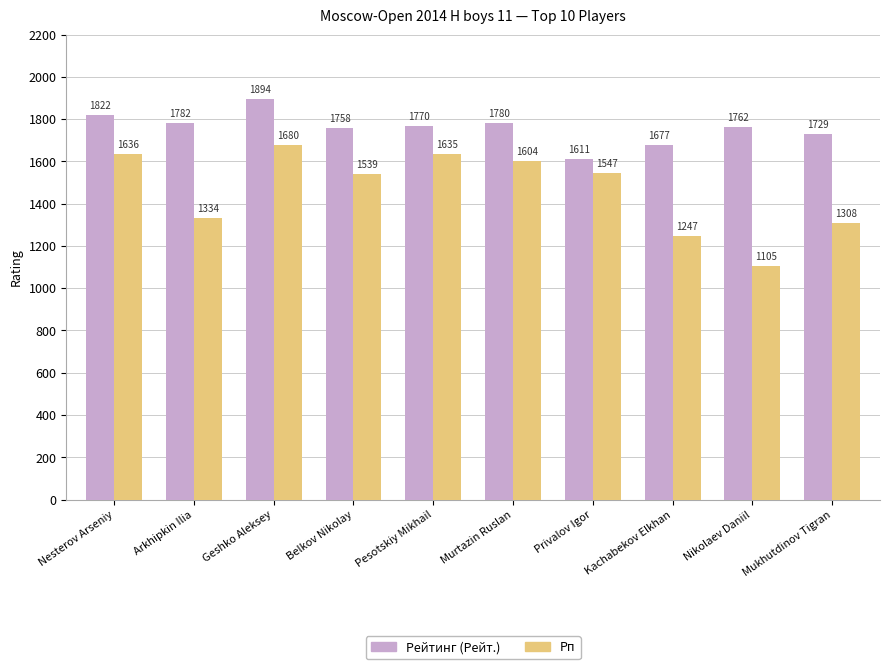

What is the smallest value displayed?

1105